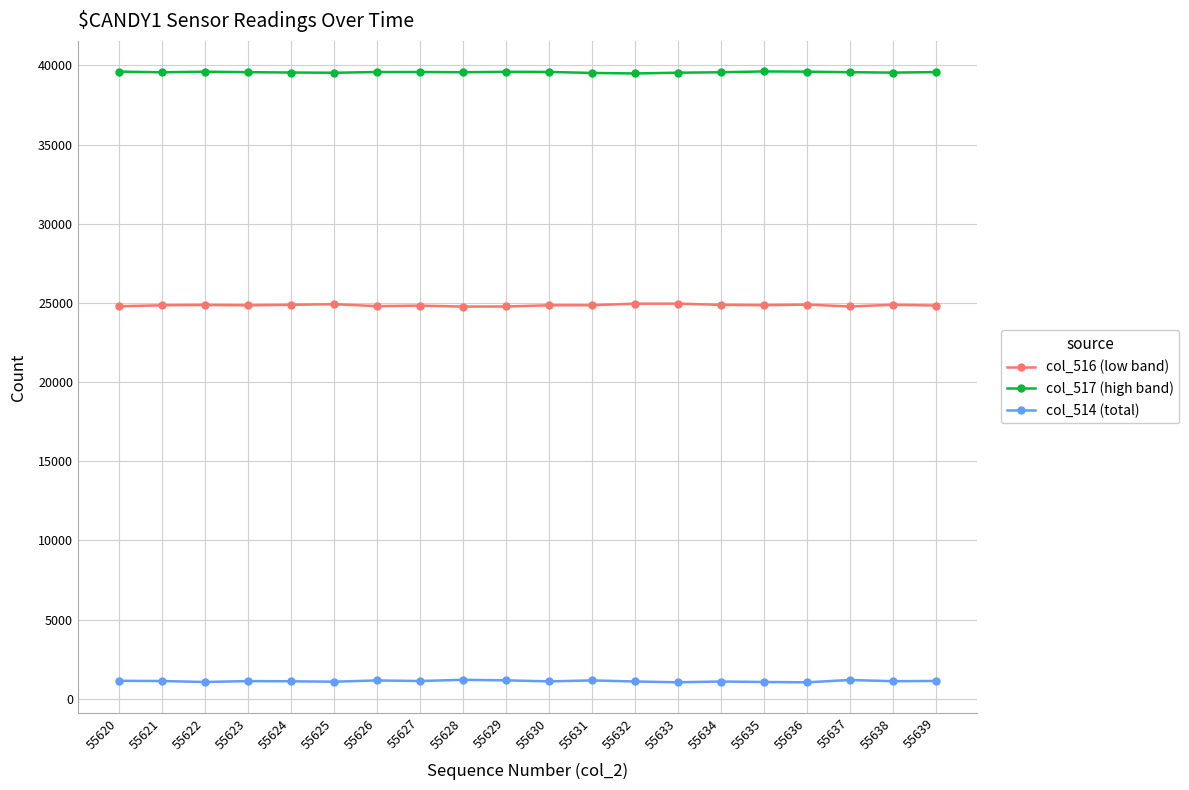

List the series in order of their peak value, lowest first.

col_514 (total), col_516 (low band), col_517 (high band)